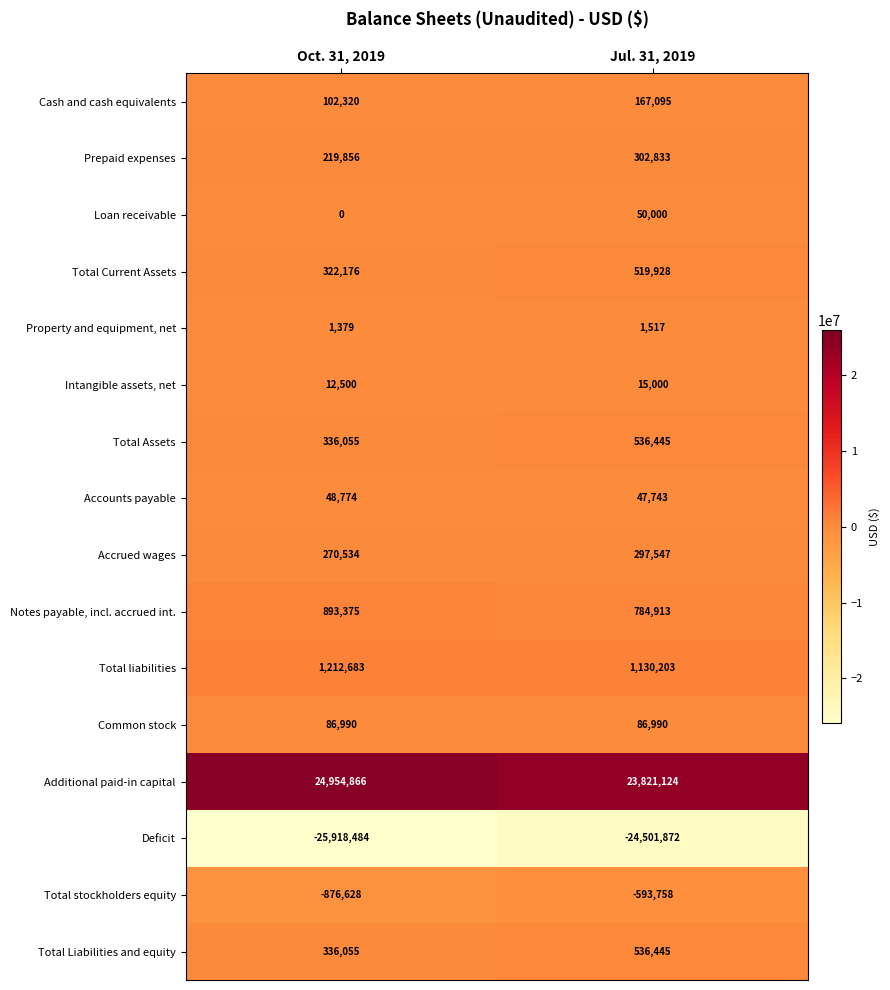

What is the difference between the highest and lowest values at Jul. 31, 2019?

48322996